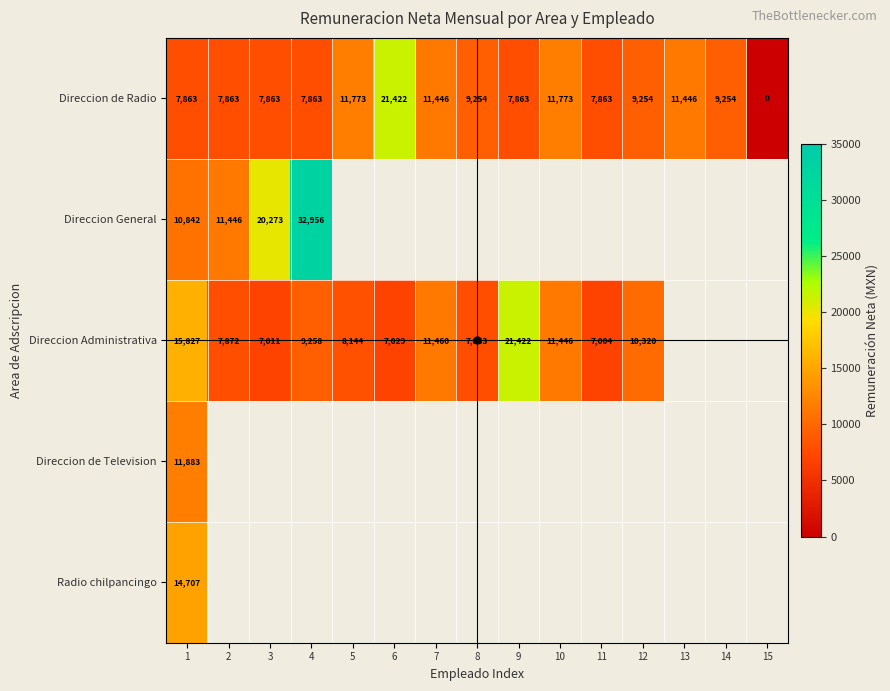

True or false: Direccion Administrativa has a value of 7011.3 at 3.

True